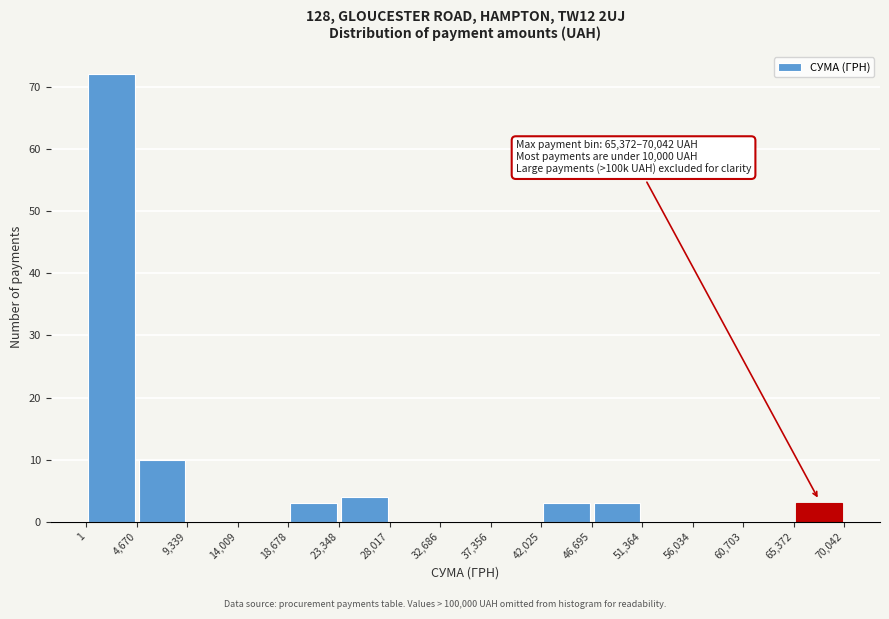

Over which range of the x-axis is the bar tallest?

1 to 4,670